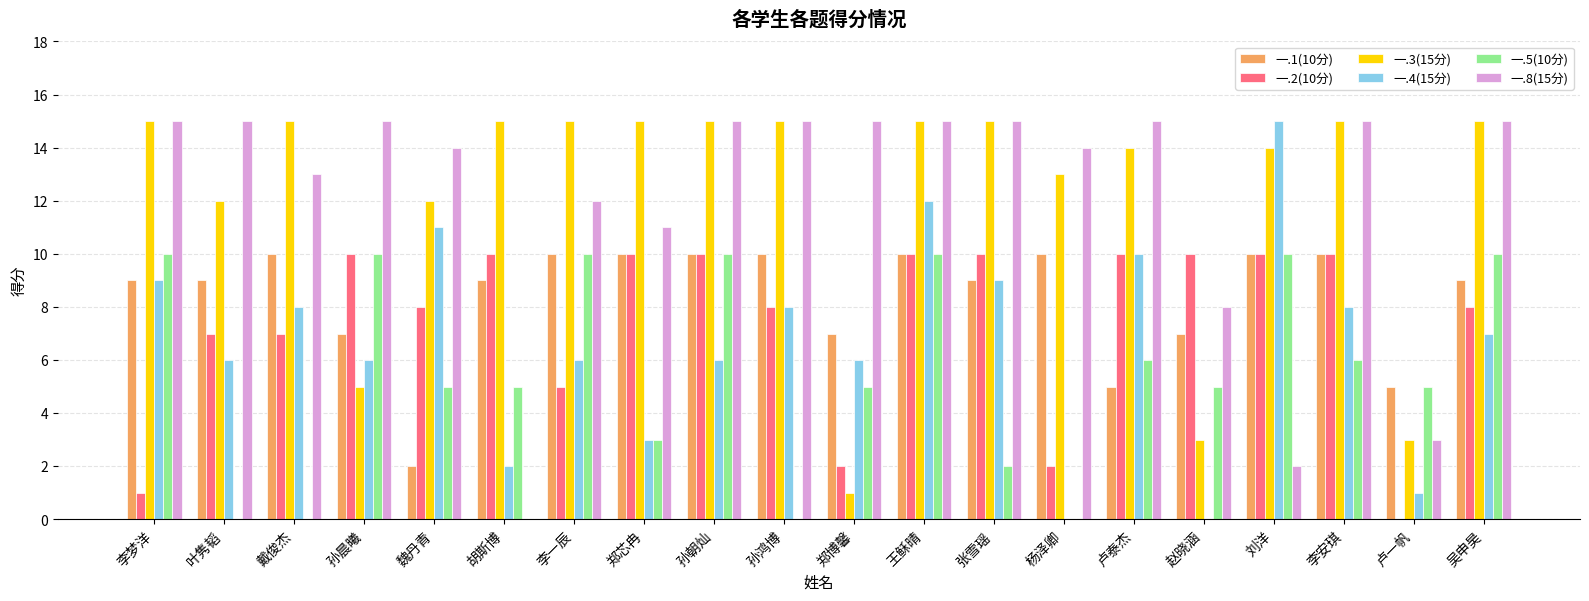

Is the value of 一.1(10分) at 张雪瑶 greater than the value of 一.4(15分) at 叶隽韬?

Yes